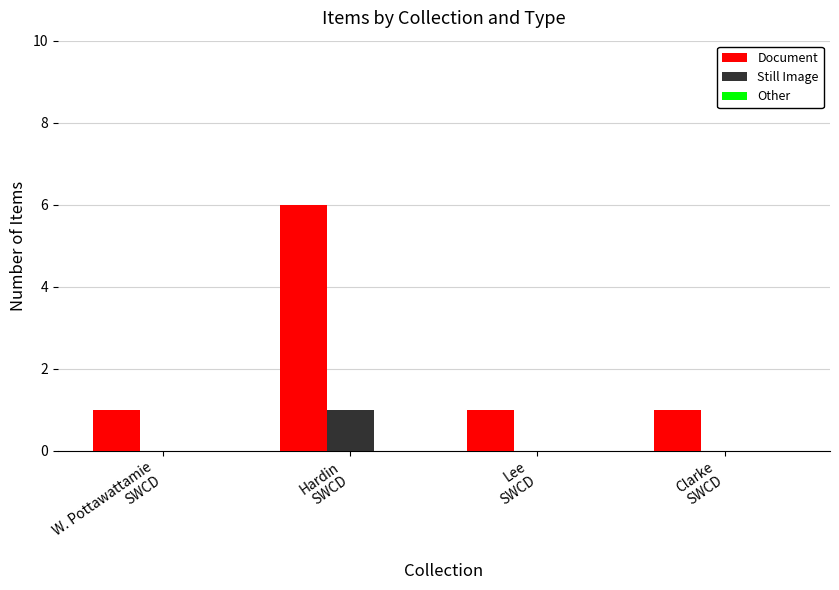

Which series has the largest total across all categories?

Document